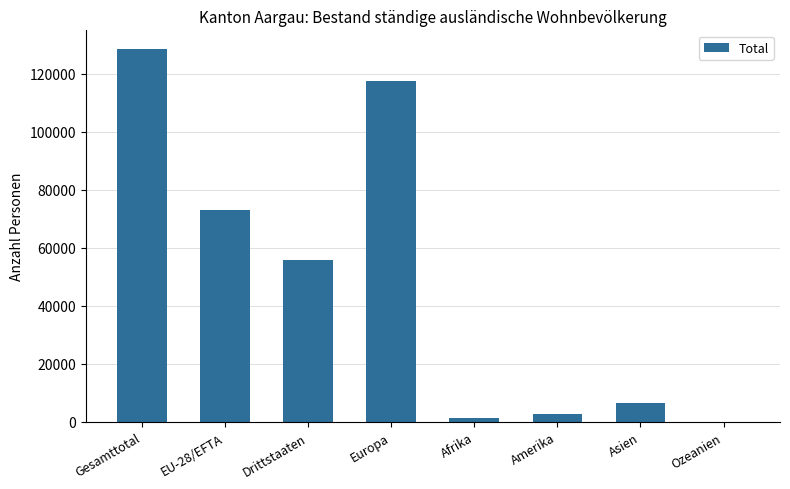

At which category does the chart reach its peak across all series?

Gesamttotal